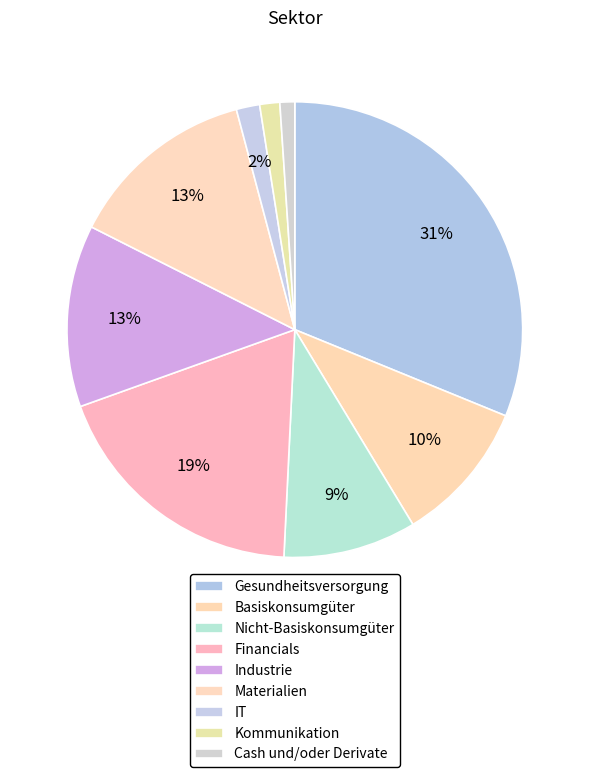

How many slices are in this pie chart?

9